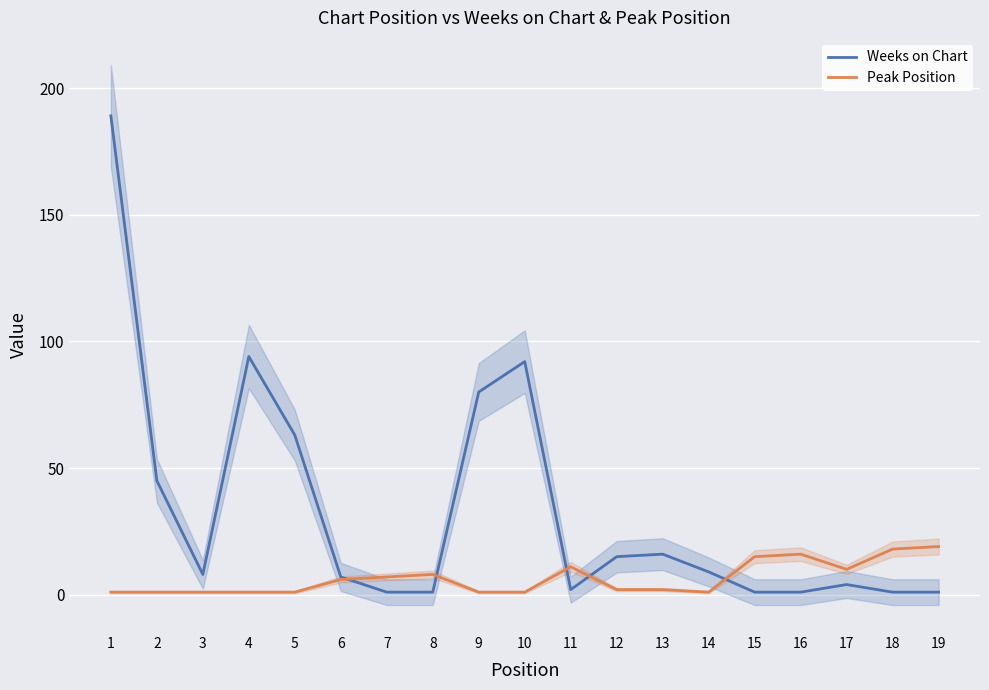

How many times do Weeks on Chart and Peak Position cross each other?

5